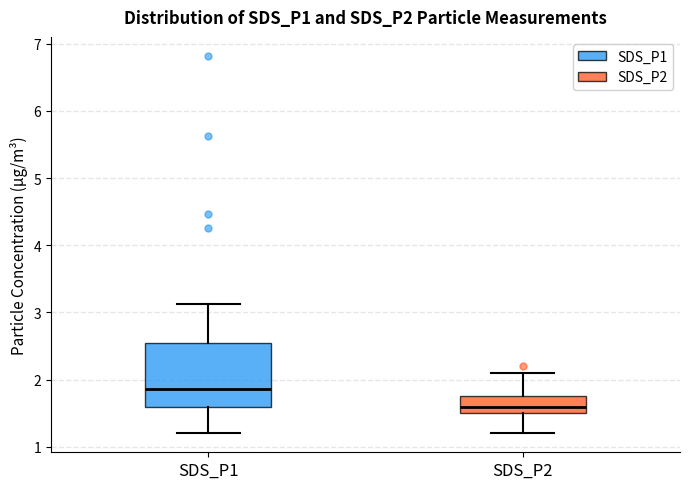

Which box has the highest median line?

SDS_P1